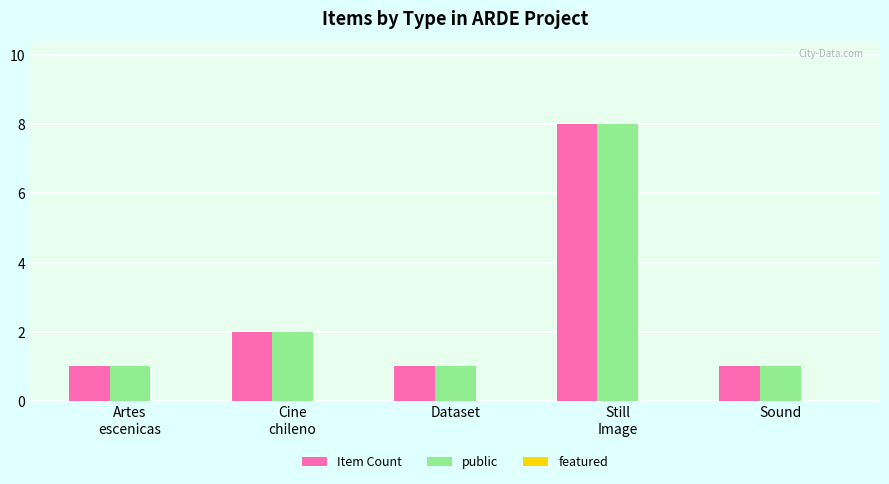

What is the total value across all series at Still
Image?

16